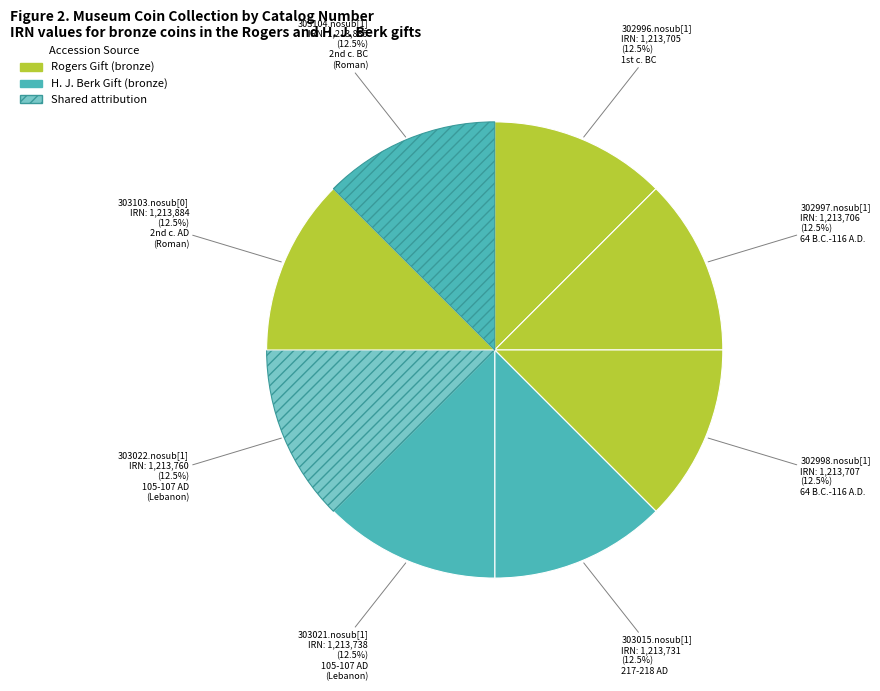

Approximately how many times larger is the value at 303103.nosub[0] compared to 302998.nosub[1]?

1.0